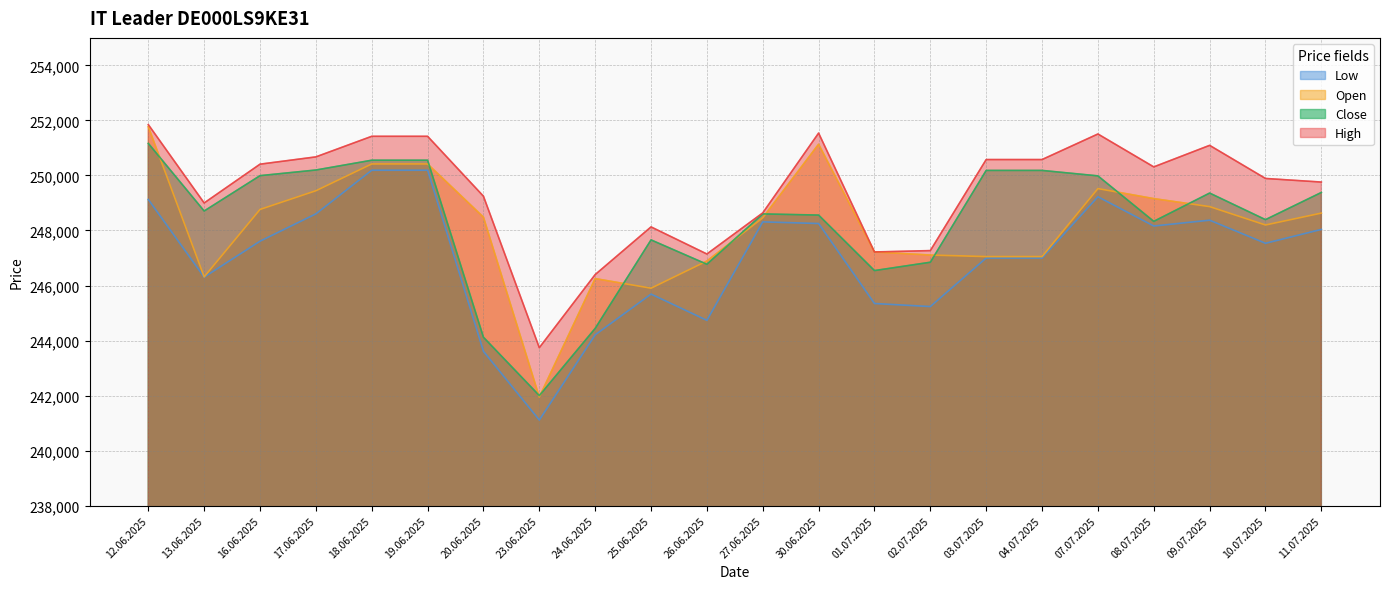

What is the average value of the Low series?

246993